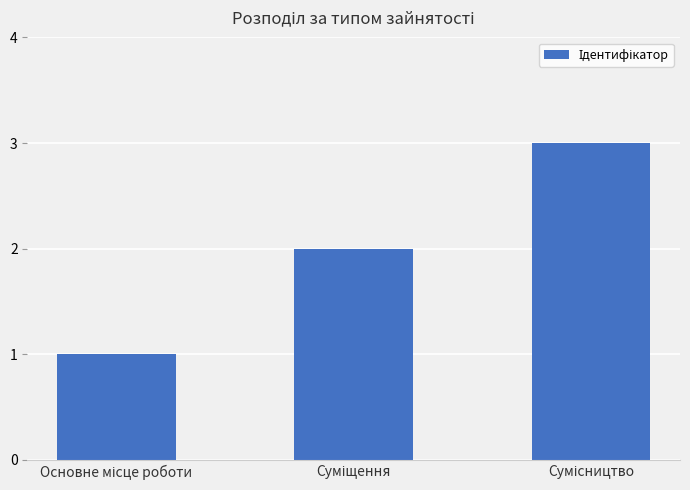

What is the difference between the maximum and minimum values?

2